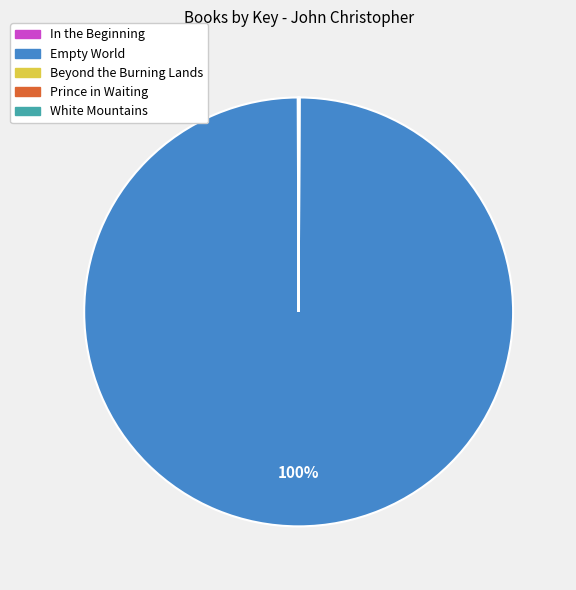

Which slice represents more than half of the pie?

Empty World